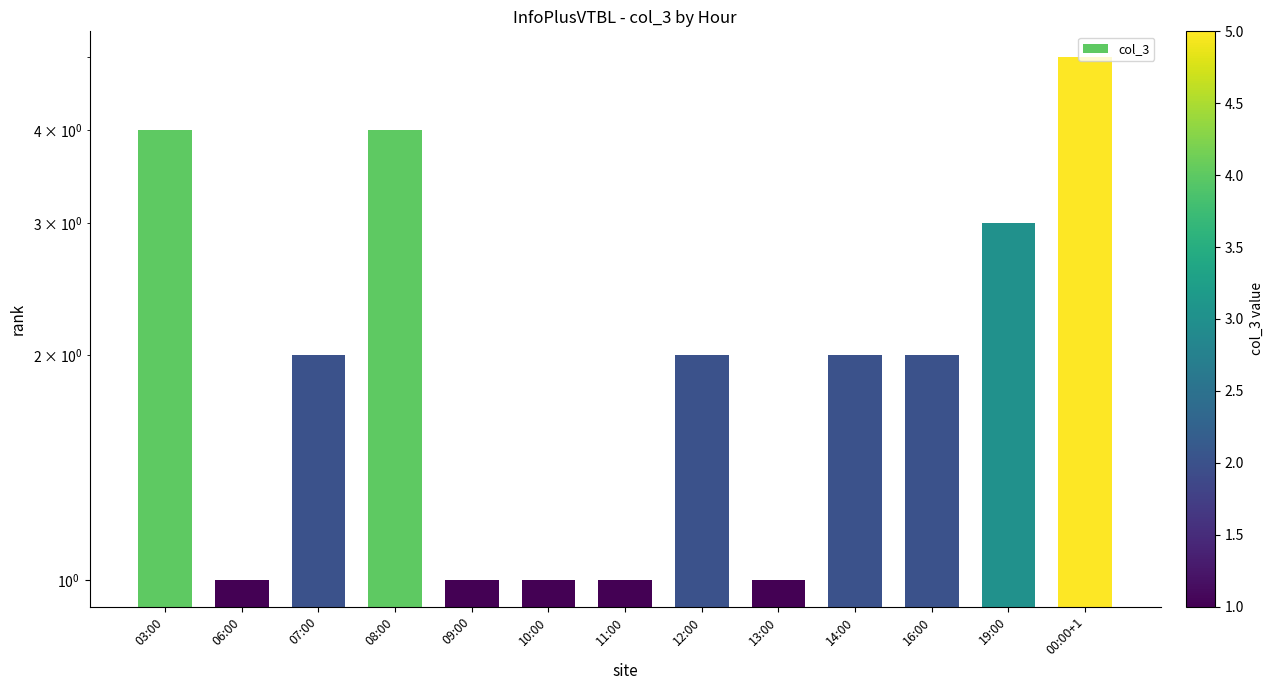

What is the label of the 13th bar from the left?

00:00+1